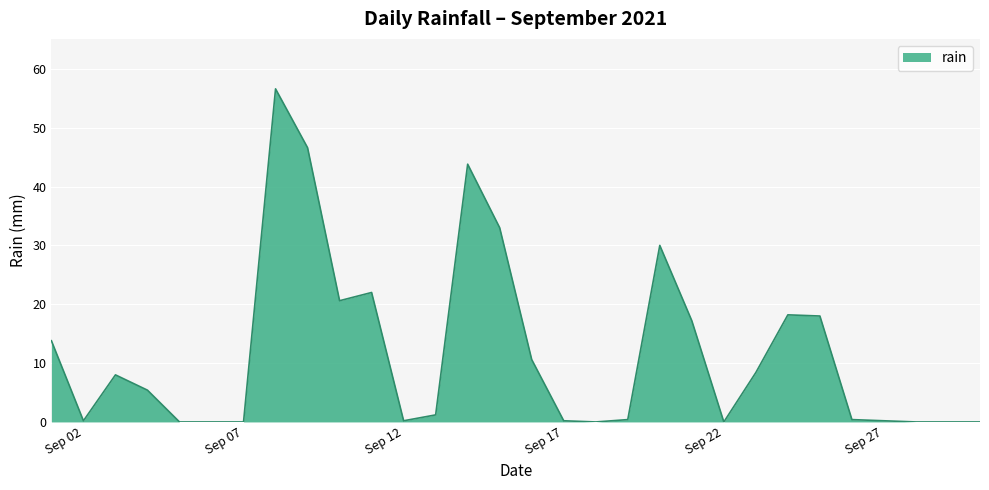

What is the greatest value displayed?

56.6